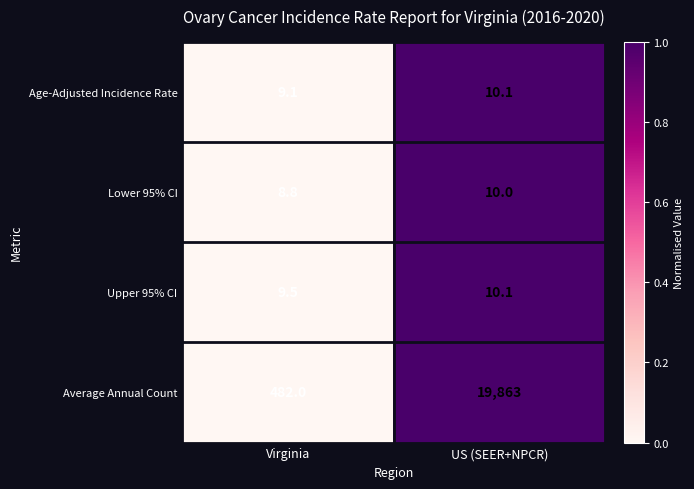

Rank the categories by Lower 95% CI value from lowest to highest.

Virginia, US (SEER+NPCR)